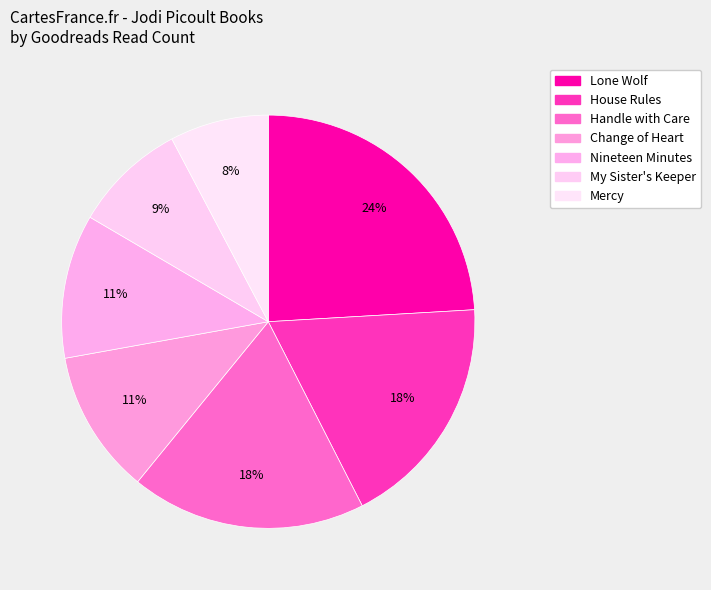

Which has a higher value, Mercy or Lone Wolf?

Lone Wolf